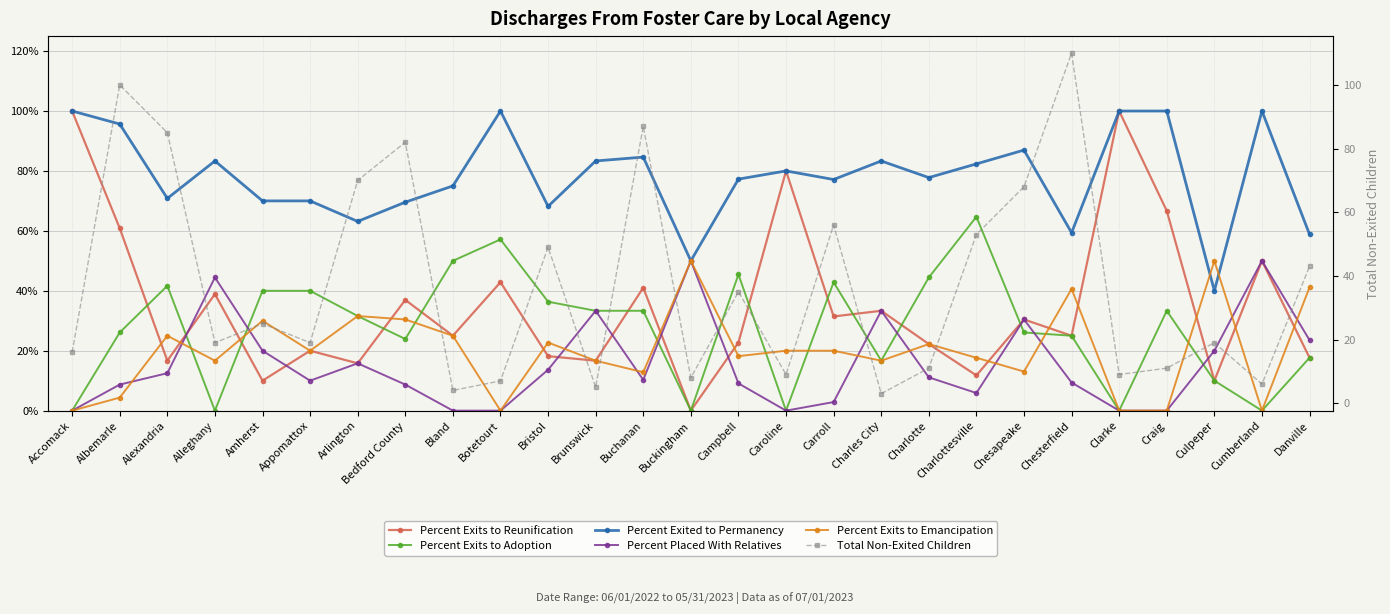

What is the difference between the maximum and second lowest values in the Percent Exits to Reunification series?

0.9